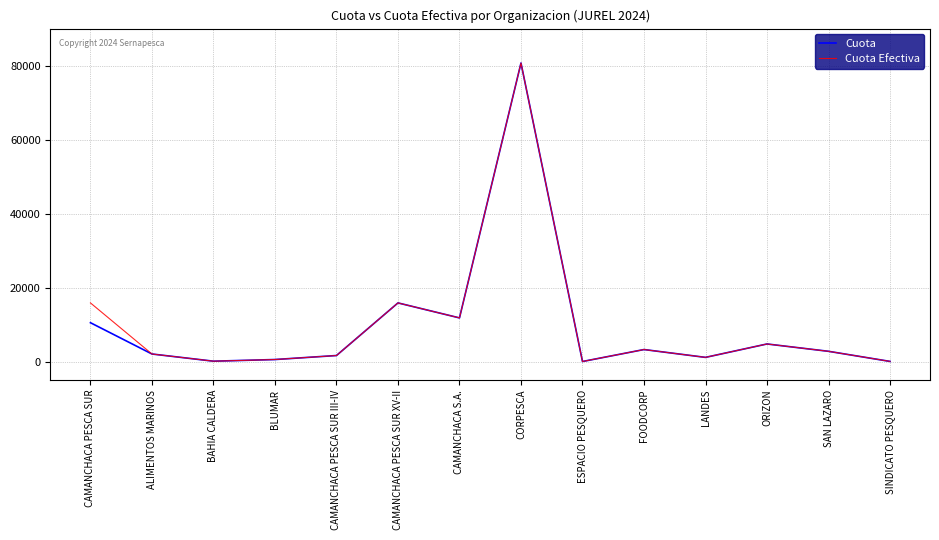

Is it true that Cuota equals 15845.5 at CAMANCHACA PESCA SUR XV-II?

True